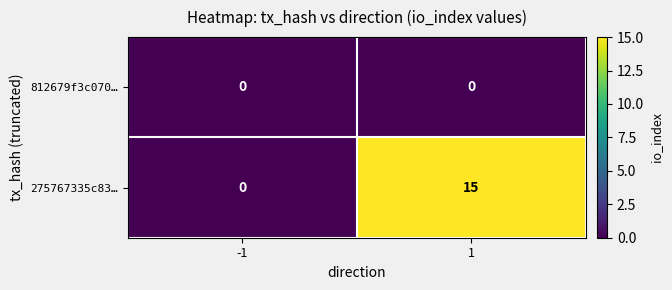

How many series are shown in this chart?

2